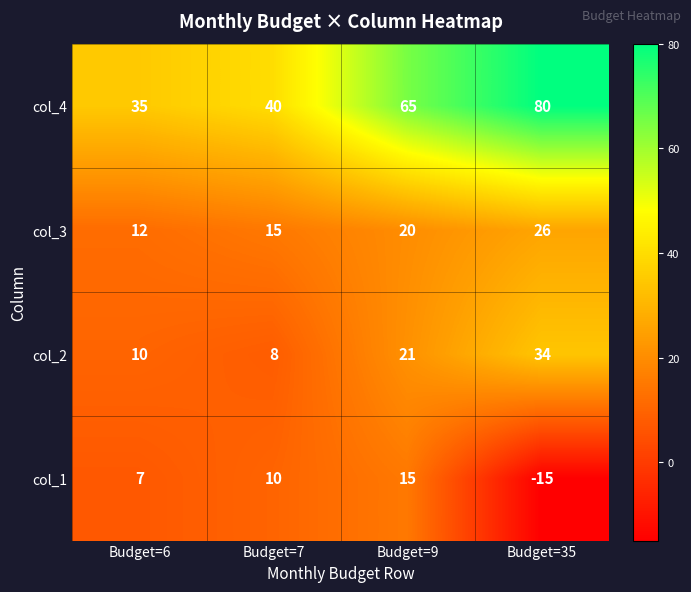

At which label does col_3 reach its peak?

Budget=35